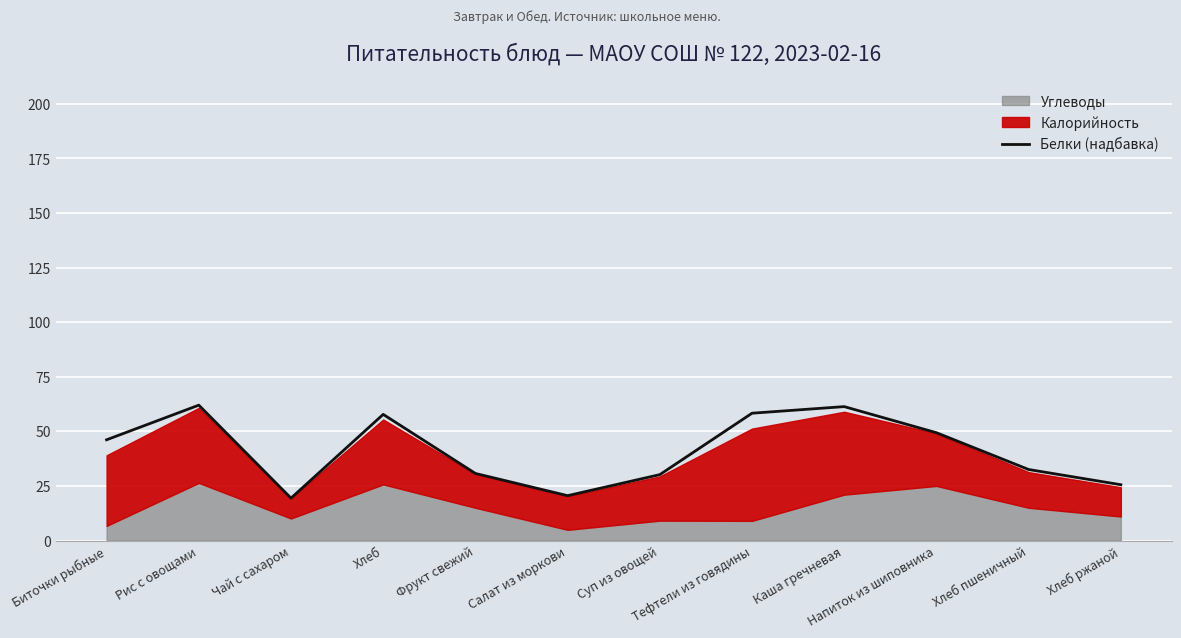

Reading right to left, list all the values displayed in this chart.

25.5	32.5	49.4	61.3	58.3	30.2	20.5	30.7	57.8	19.4	62.0	46.1